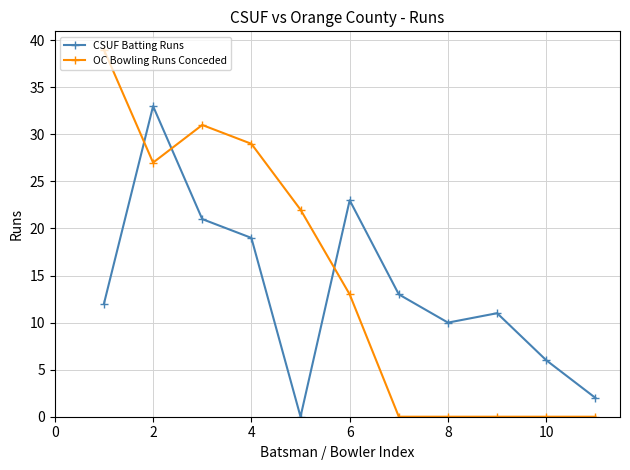

Which series has the widest spread of values?

OC Bowling Runs Conceded